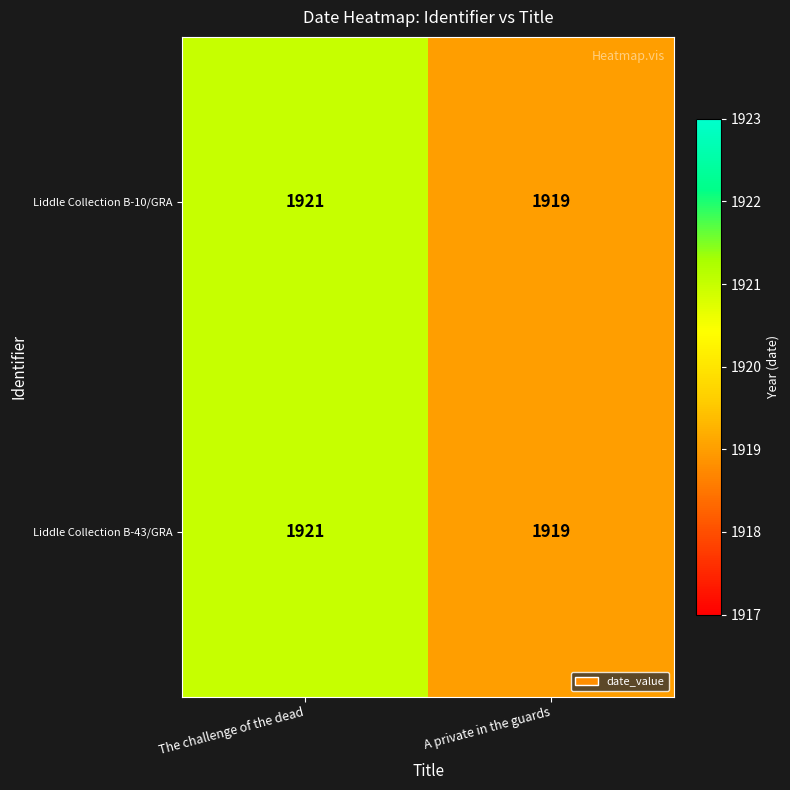

What is the total value across all series at The challenge of the dead?

3842